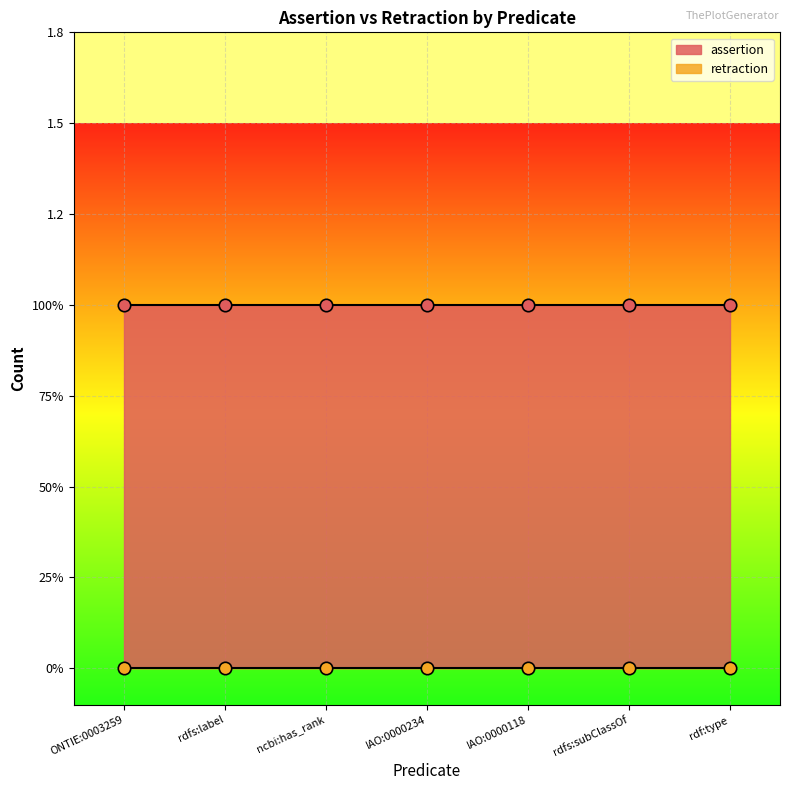

Which series reaches the maximum Y coordinate?

assertion